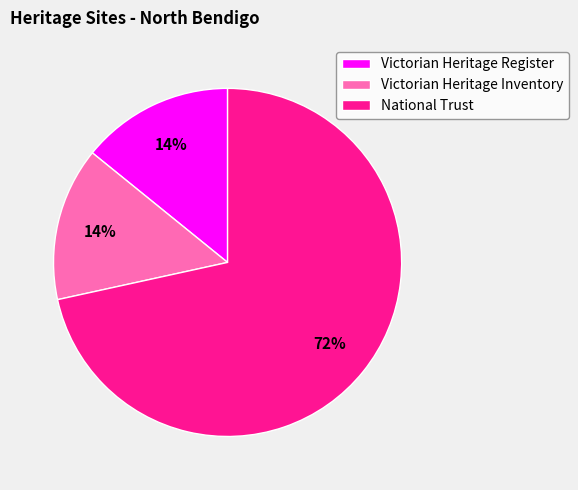

What percentage is the National Trust slice, to the nearest percent?

72%